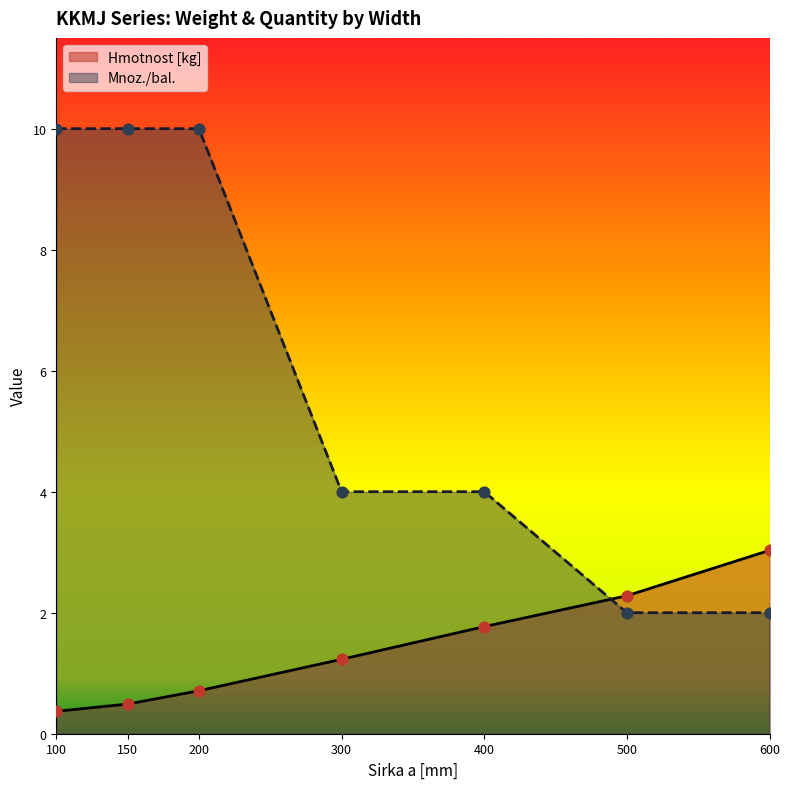

What are all the series names shown in the legend?

Hmotnost [kg], Mnoz./bal.